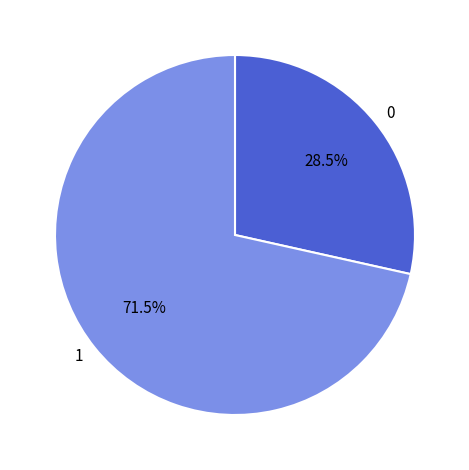

Is the sum of 1 and 0 greater than half?

Yes